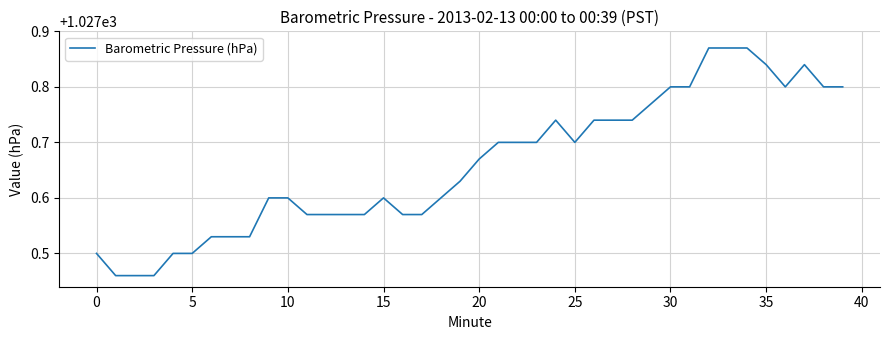

What is the difference between the maximum and minimum values?

0.4